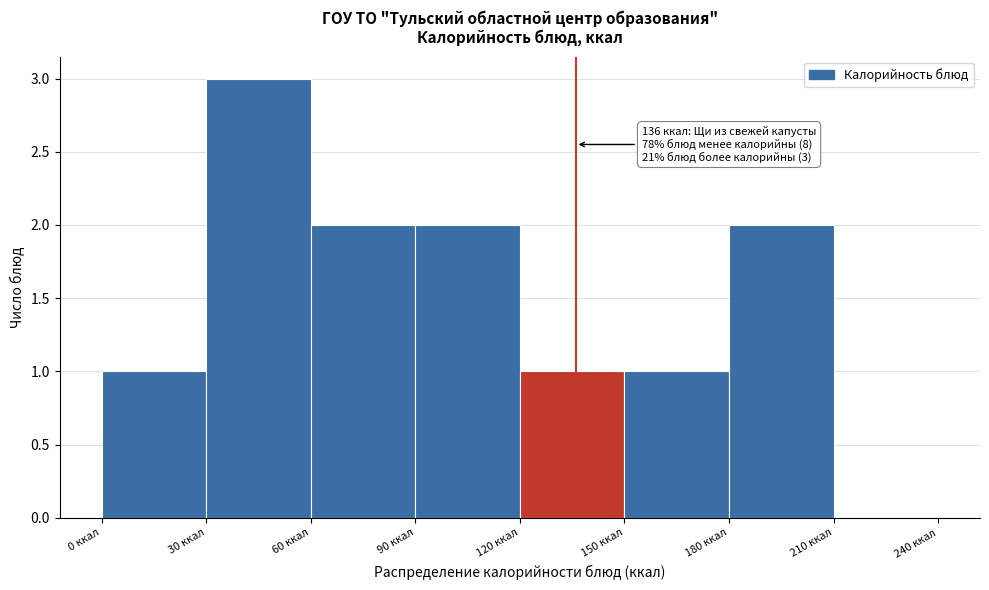

Which range on the x-axis has the tallest bar?

30 to 60